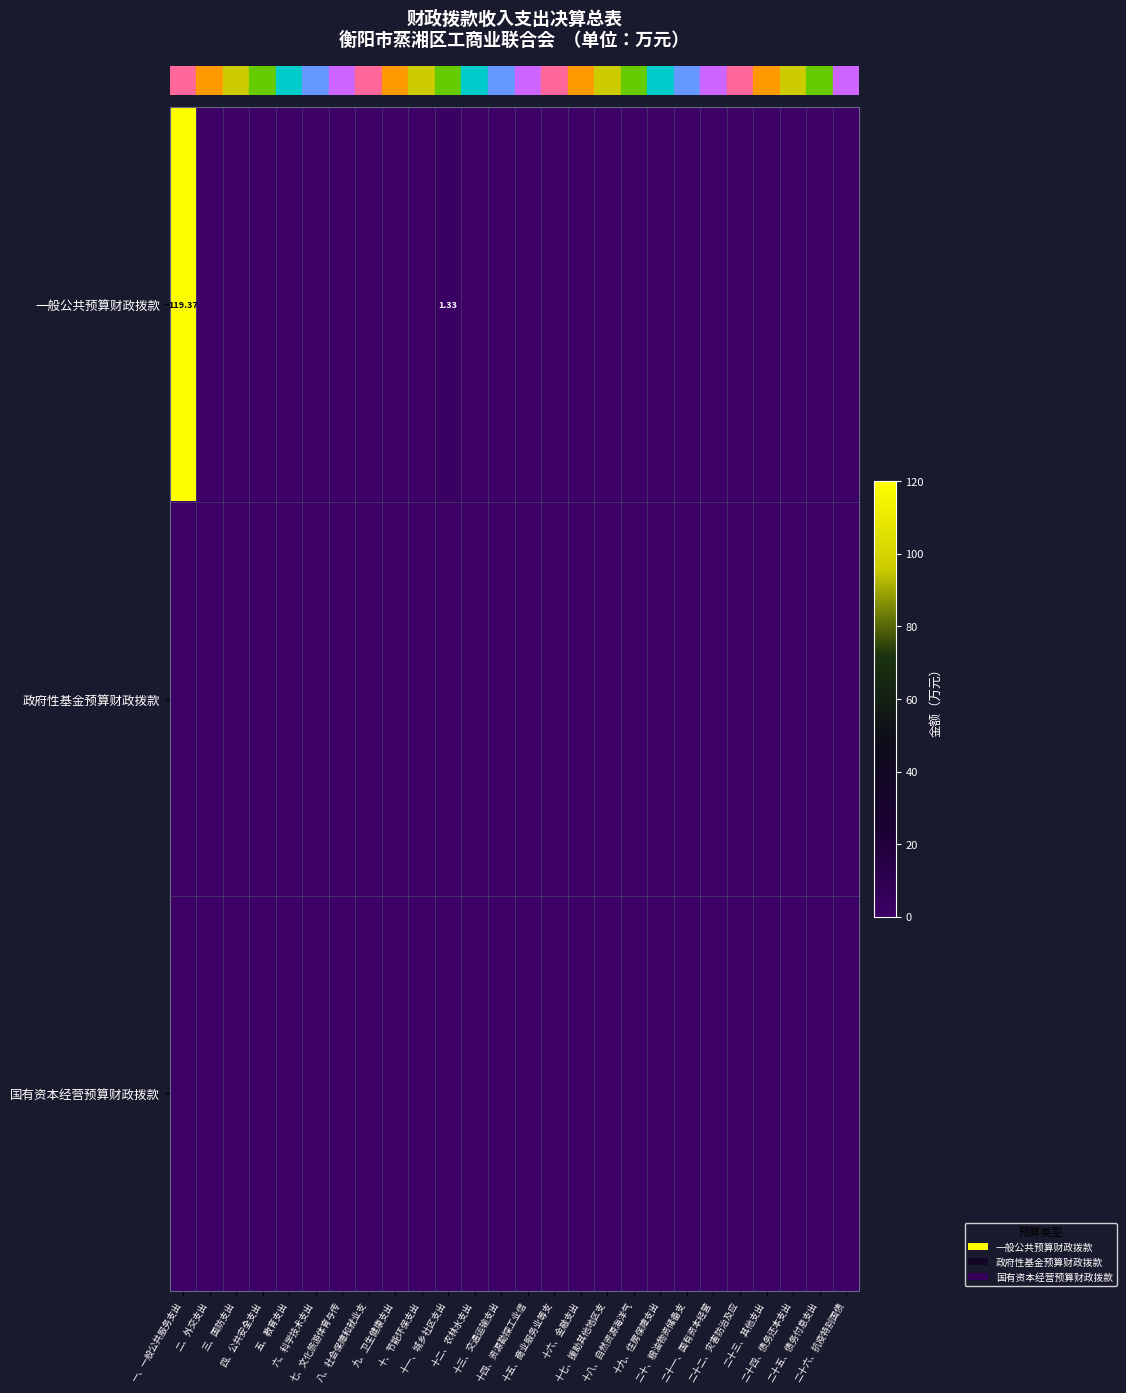

Between 二十三、其他支出 and 二、外交支出, which is larger?

二十三、其他支出